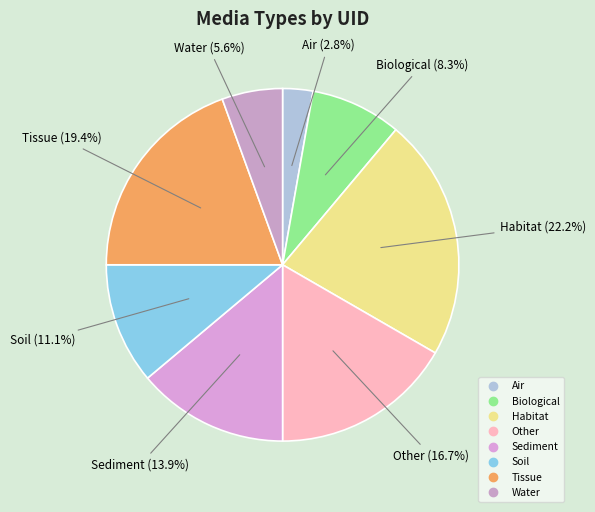

How many slices are in this pie chart?

8